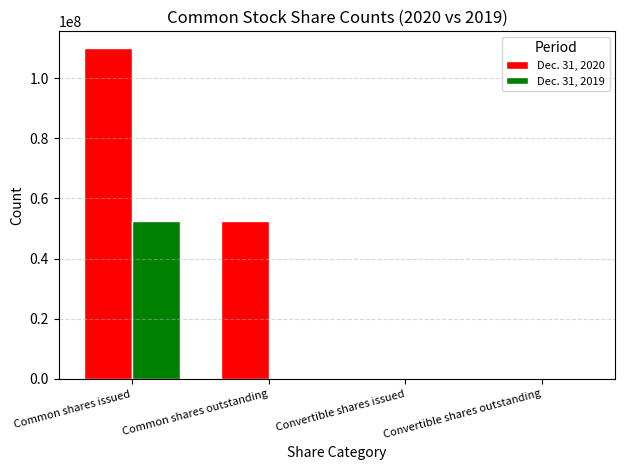

Is the value of Dec. 31, 2019 at Convertible shares issued greater than the value of Dec. 31, 2020 at Common shares outstanding?

No